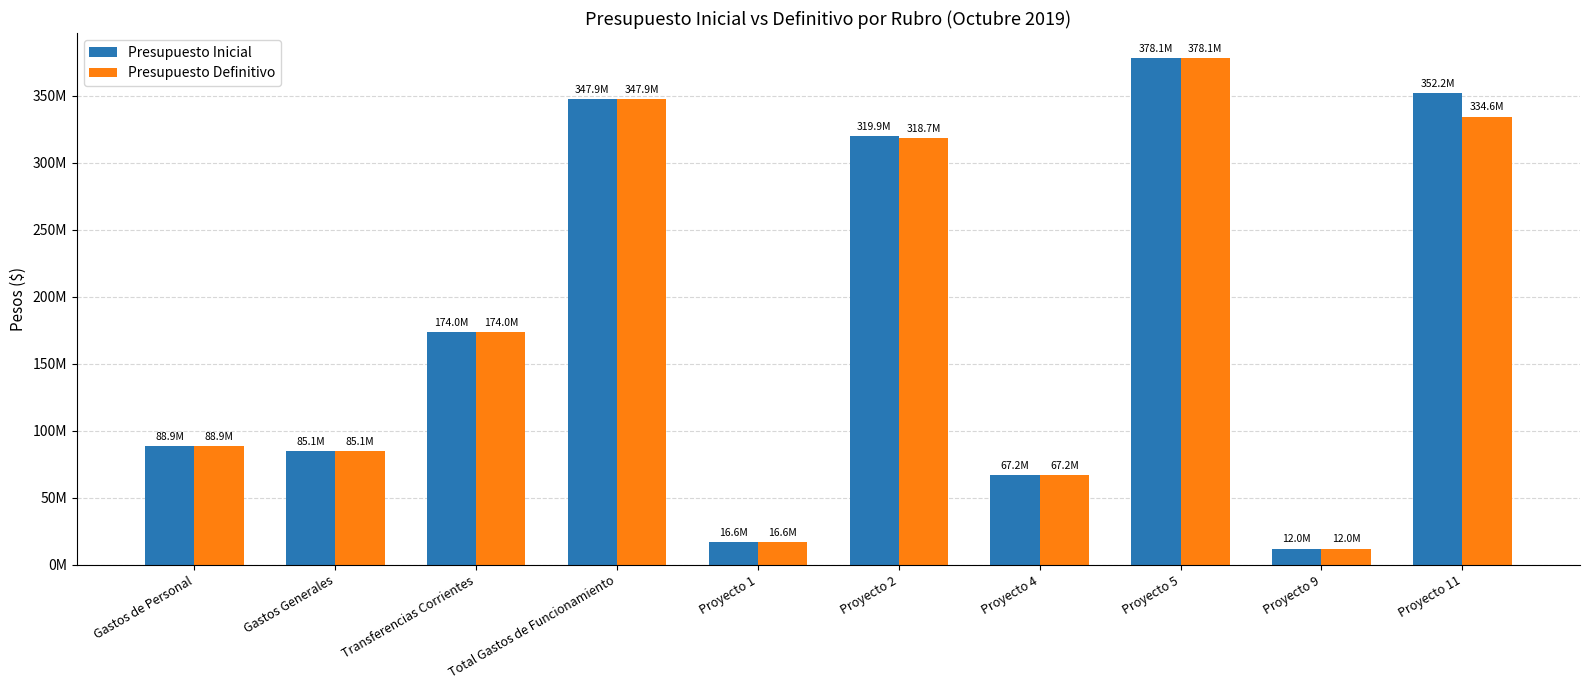

What are all the series names shown in the legend?

Presupuesto Inicial, Presupuesto Definitivo